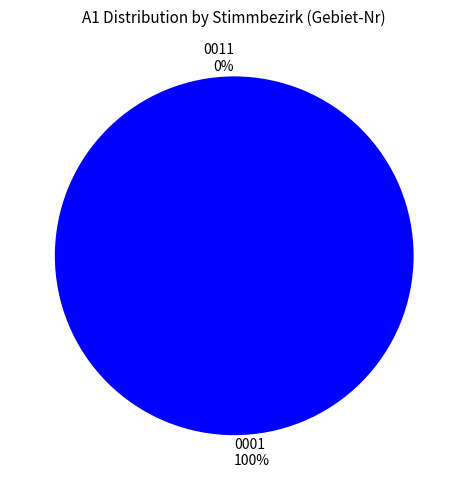

Is 0011 the majority of the pie?

No